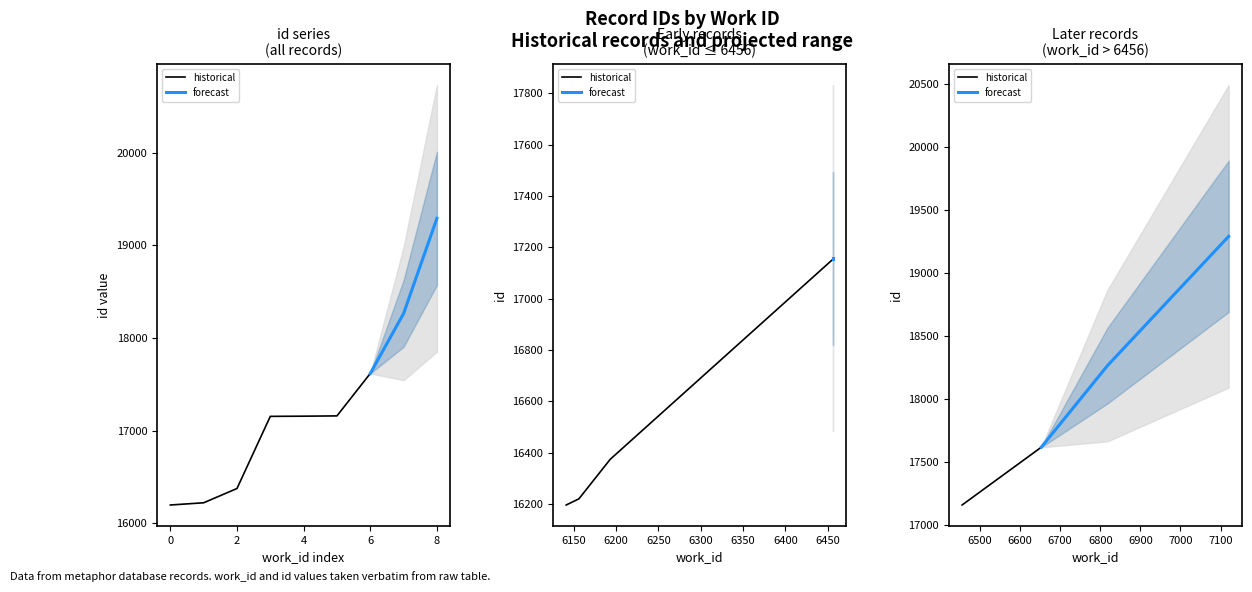

What is the difference between the maximum and minimum values?

3095